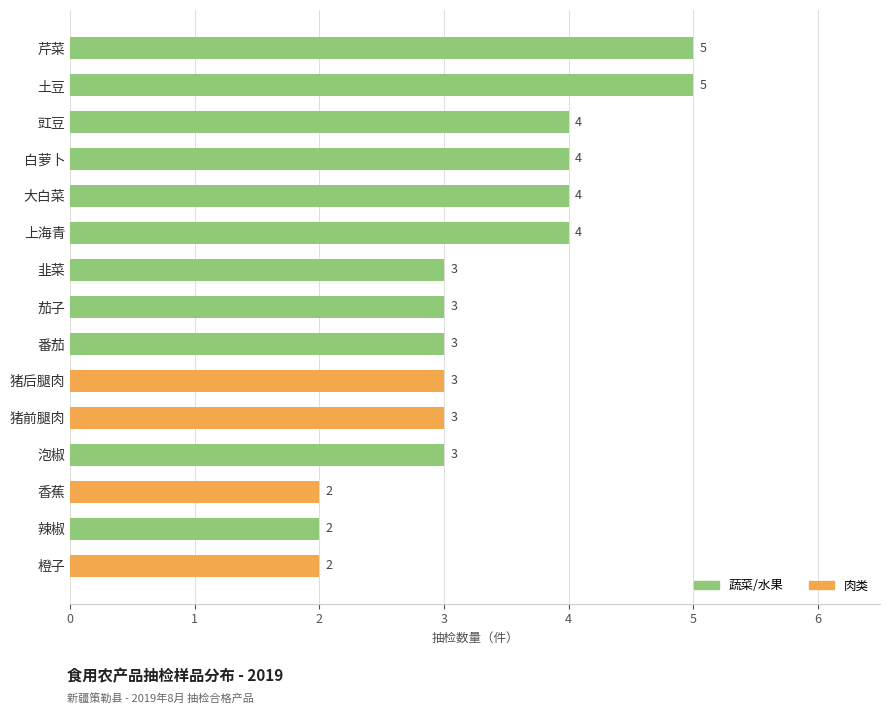

What is the sum of all values?

50